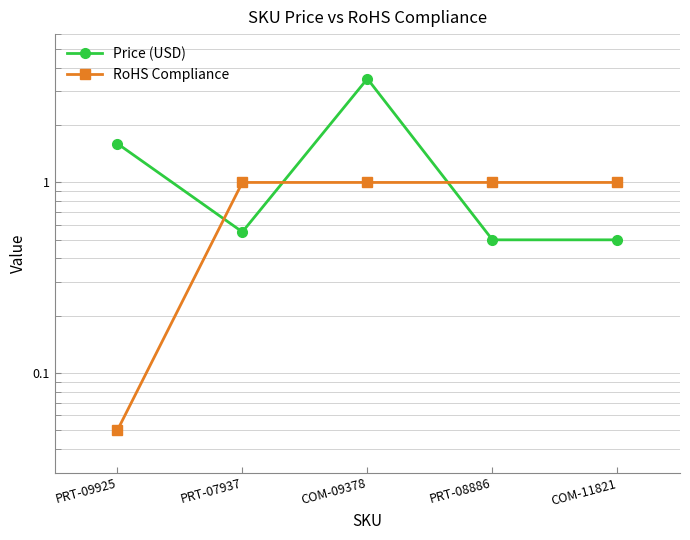

The RoHS Compliance series shows 1.0 at COM-11821. True or false?

True